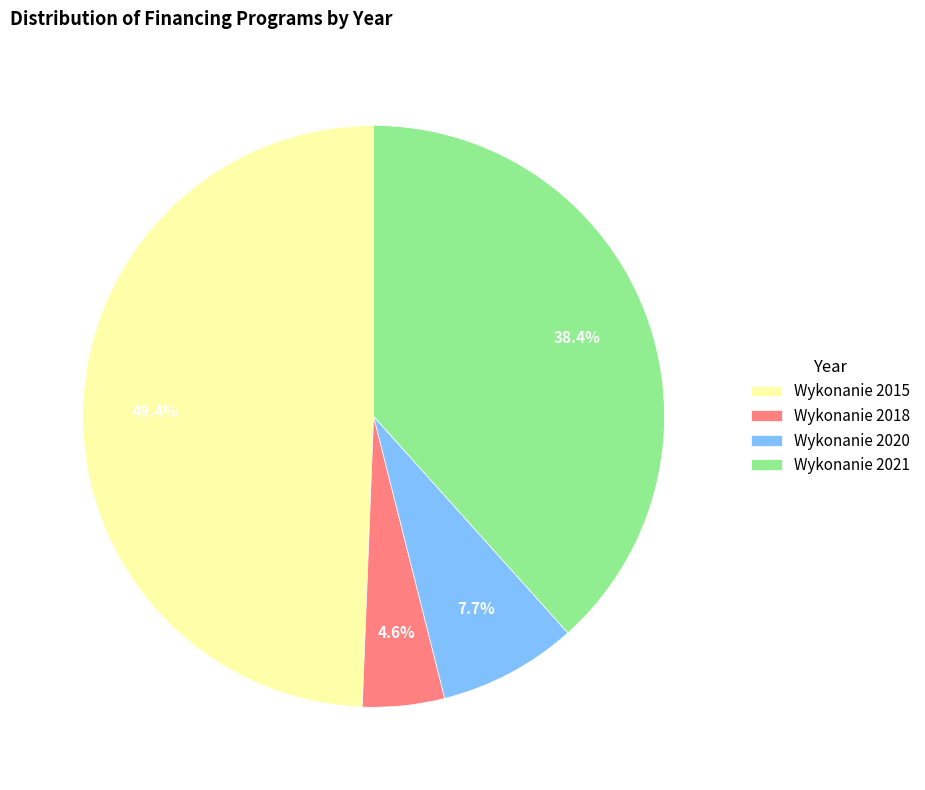

Is Wykonanie 2021 the majority of the pie?

No